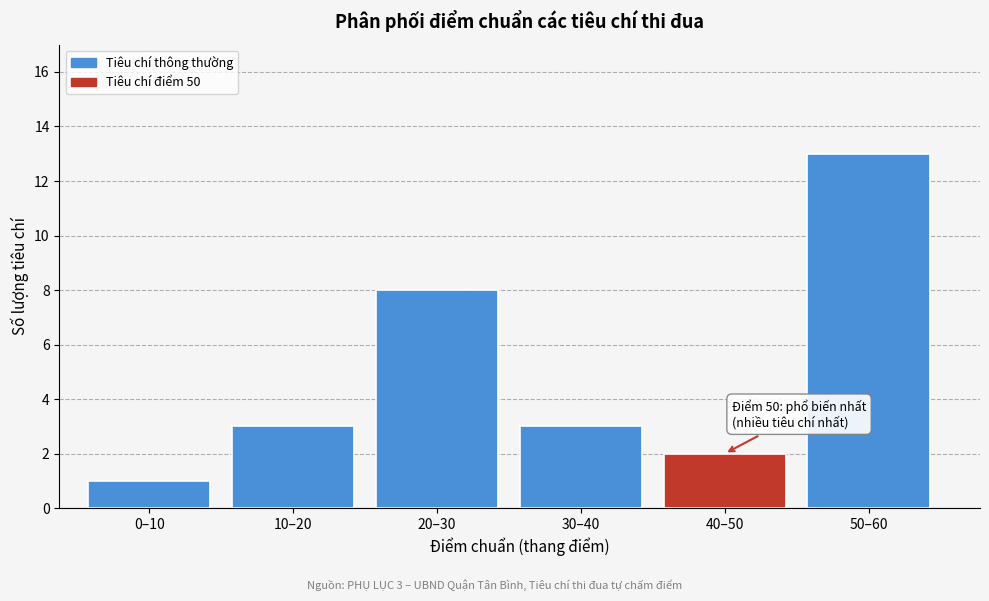

Reading left to right, list all the values displayed in this chart.

1	3	8	3	2	13